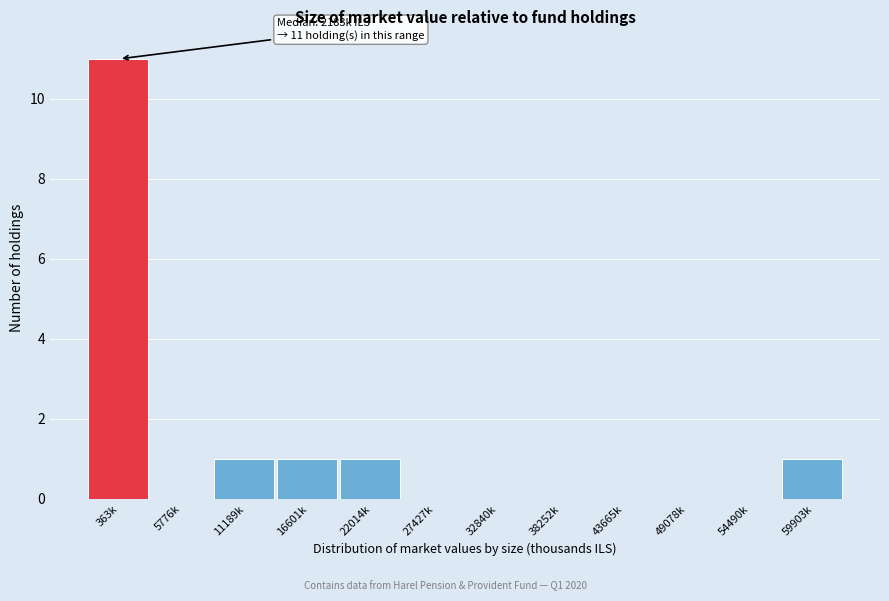

Reading left to right, what are all the values shown in this chart?

363k=11	5776k=0	11189k=1	16601k=1	22014k=1	27427k=0	32840k=0	38252k=0	43665k=0	49078k=0	54490k=0	59903k=1